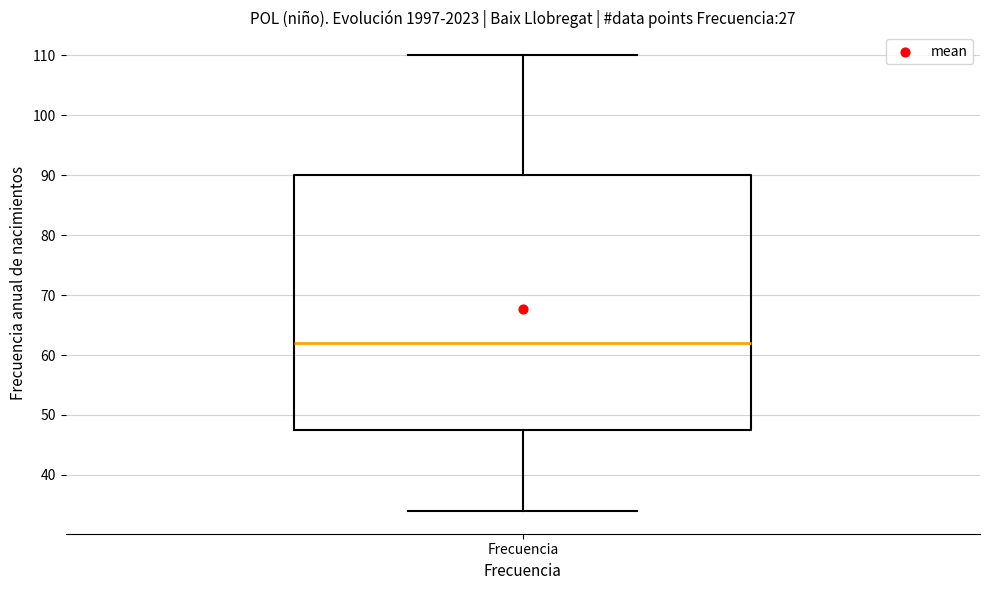

Transcribe this box plot: give where the median line is, the range the box spans, and where the two whiskers end, as read against the y-axis. The values are not printed on the chart, so give them approximately, as read against the axis.

median 62, box 48 to 90, whiskers 34 to 110